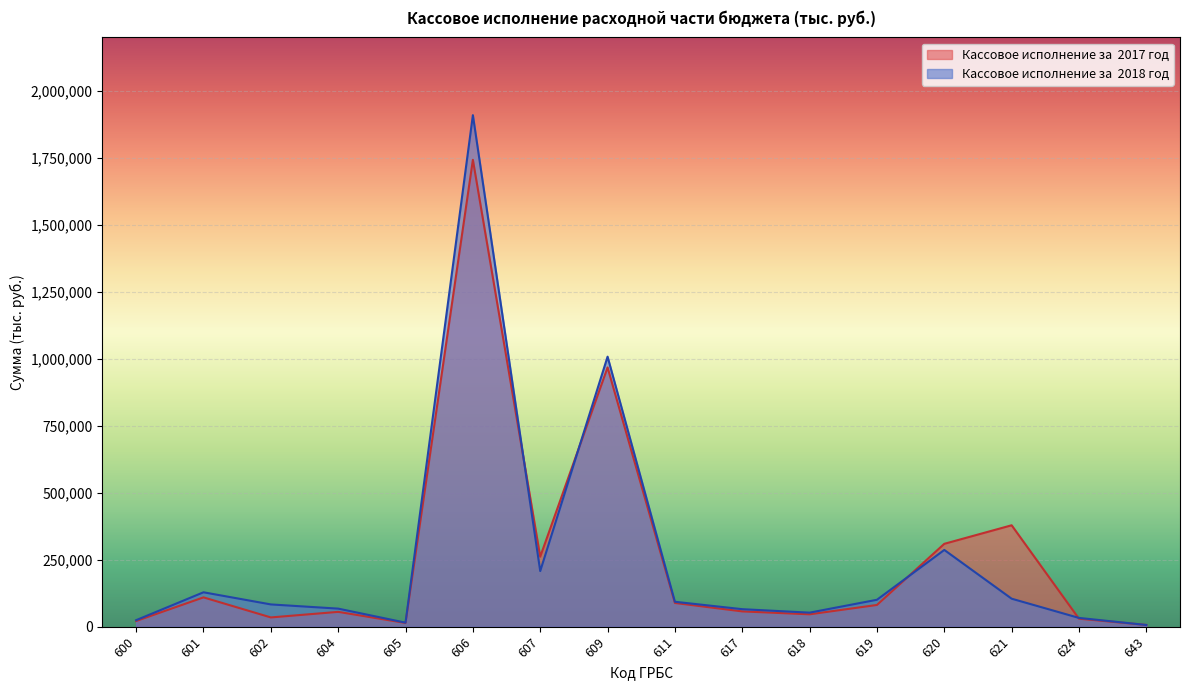

The value of Кассовое исполнение за  2018 год at 617 is 32694. True or false?

False